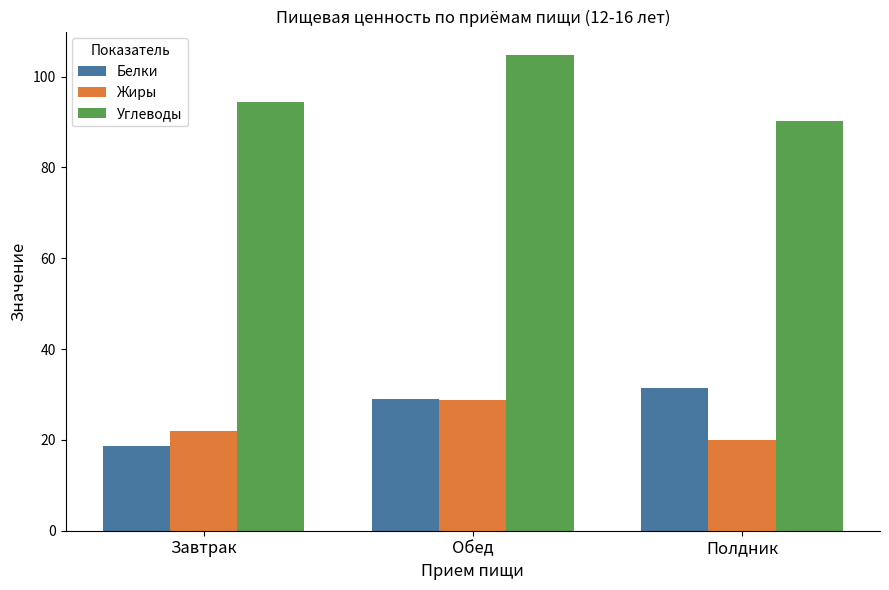

What is the spread (max minus min) of values at Завтрак?

75.8